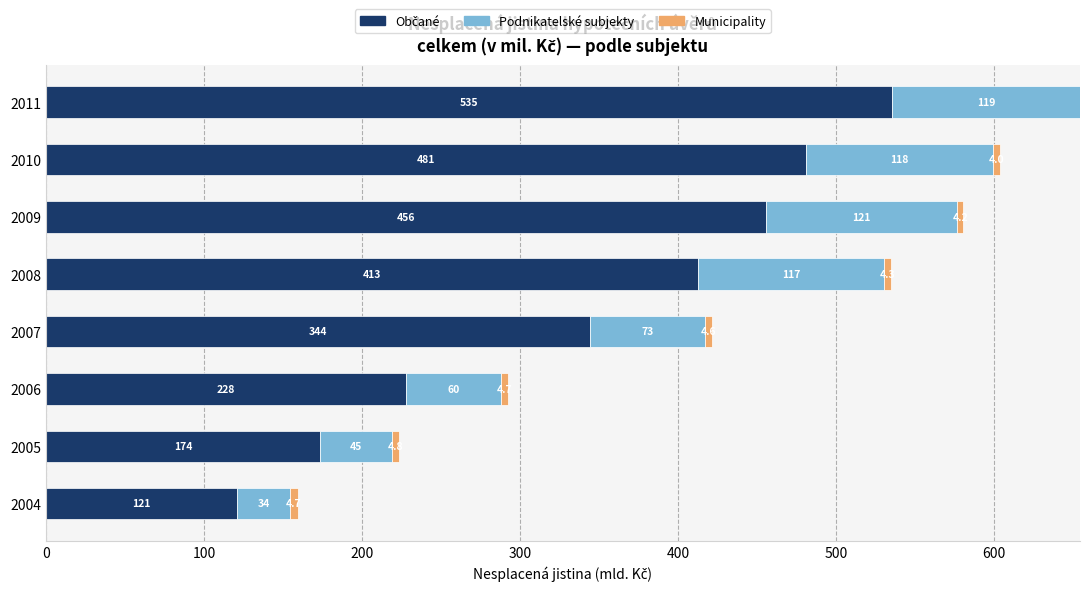

At which category is the sum across all series the highest?

2011